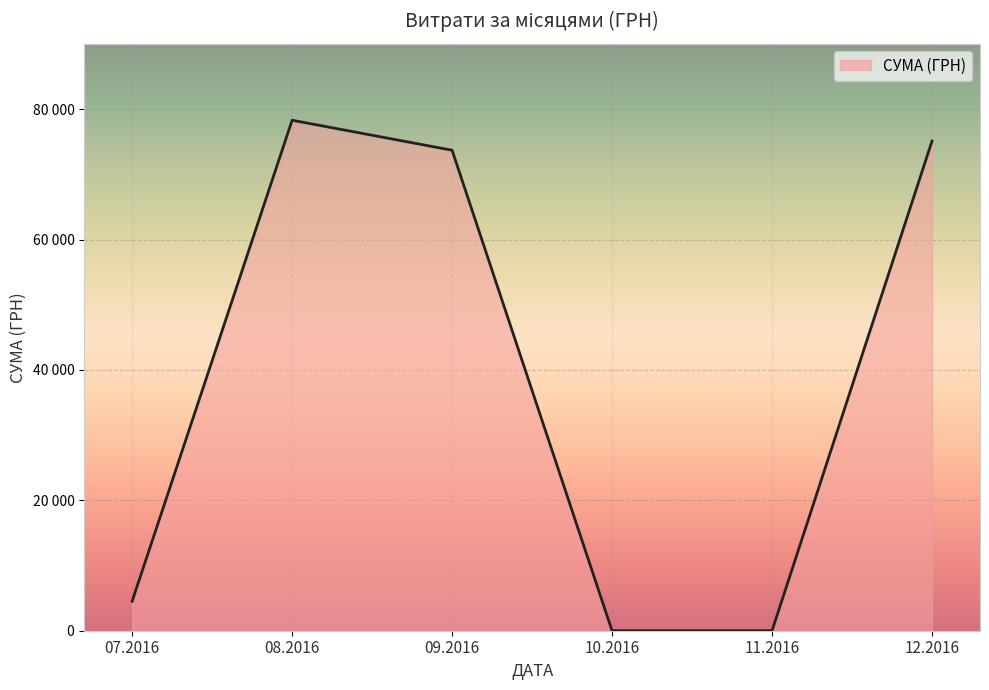

How many values are above zero?

4